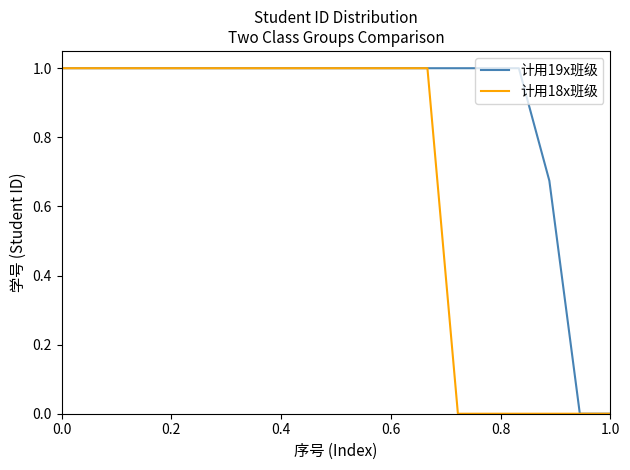

What is the highest value of the 计用19x班级 series?

1.0